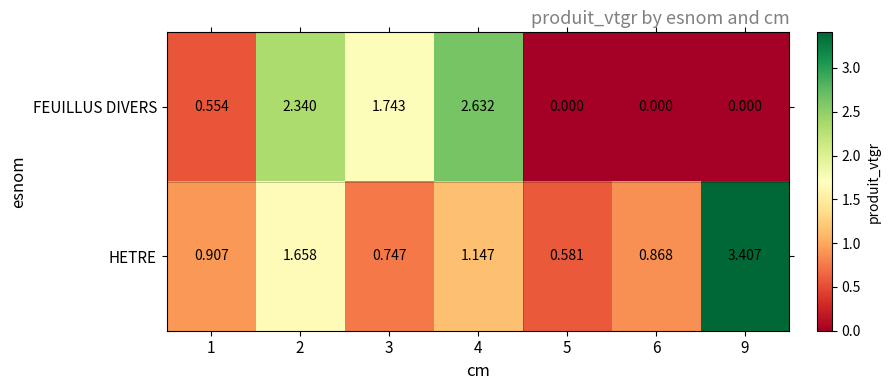

What is the greatest value displayed?

3.4